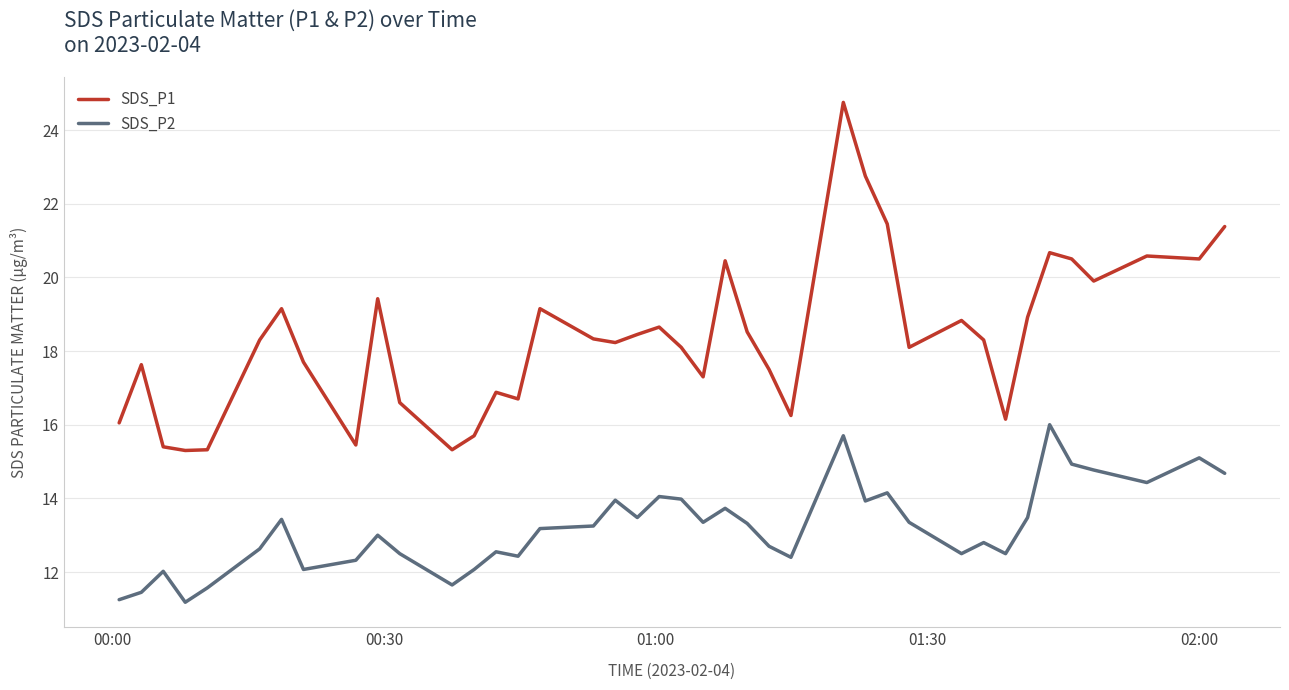

Which series has the largest range (max minus min)?

SDS_P1